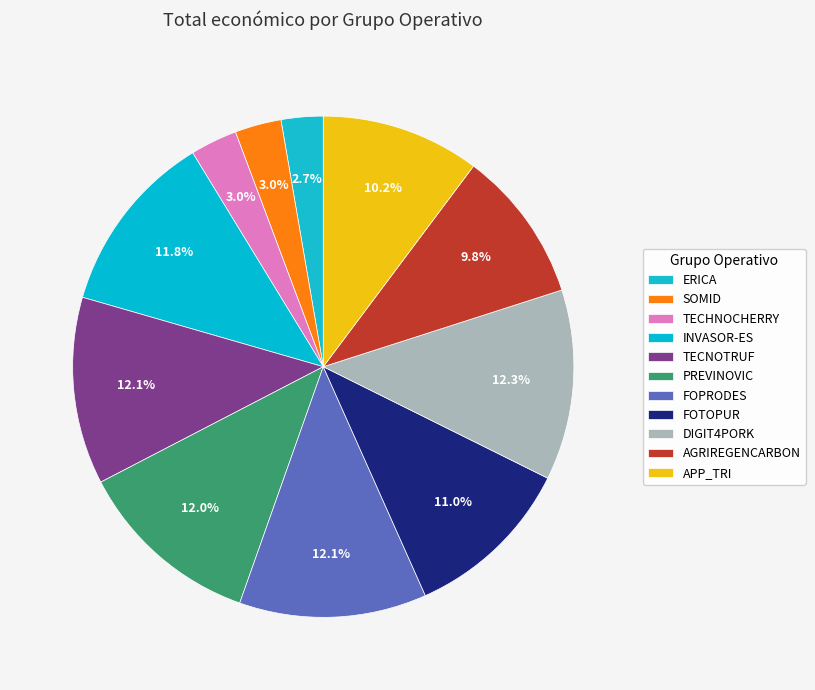

Count the number of slices in the pie.

11